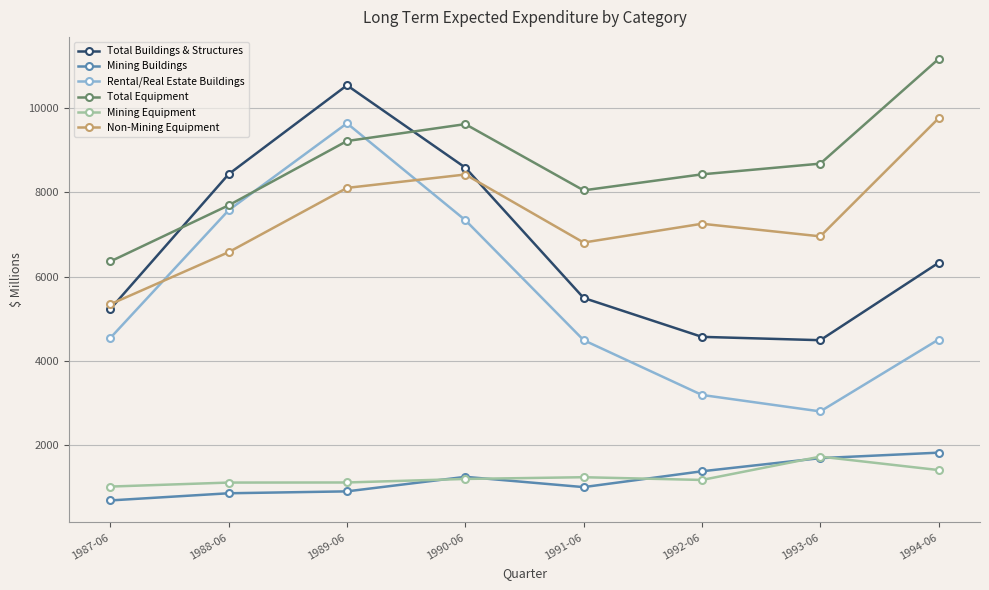

What is the value of the Total Equipment point at the 6th from the left?

8428